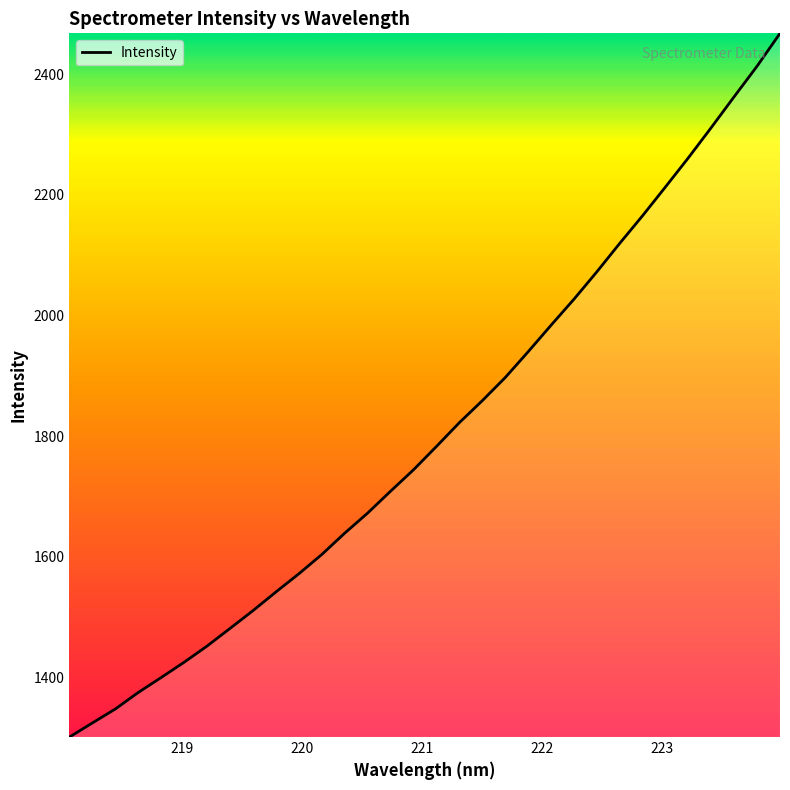

What is the difference between the maximum and minimum values?

1166.1